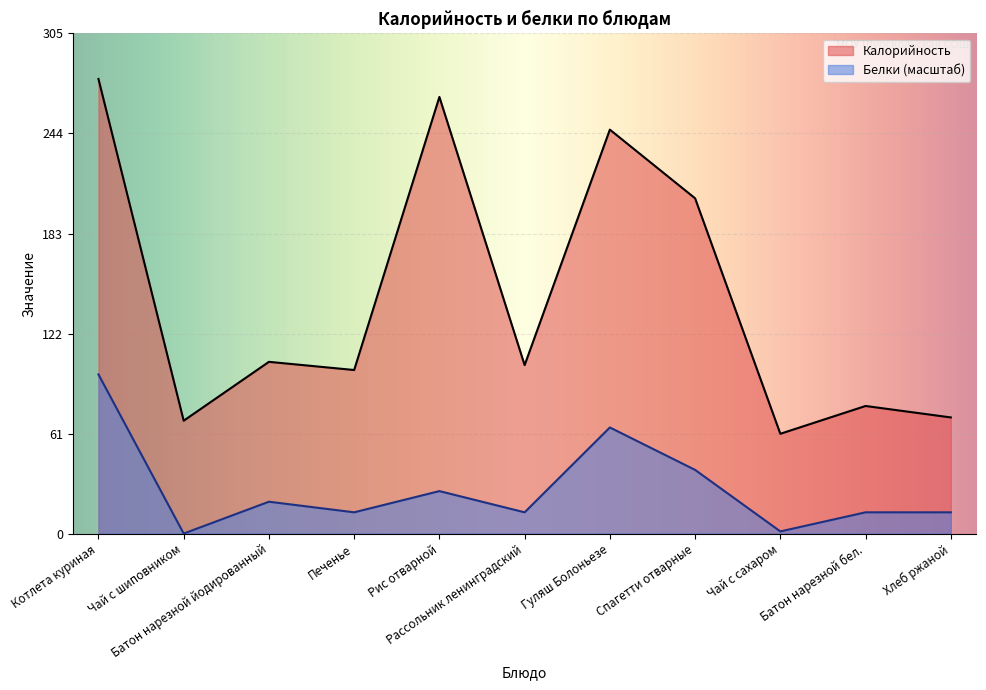

At which label does Белки first exceed 12?

Котлета куриная